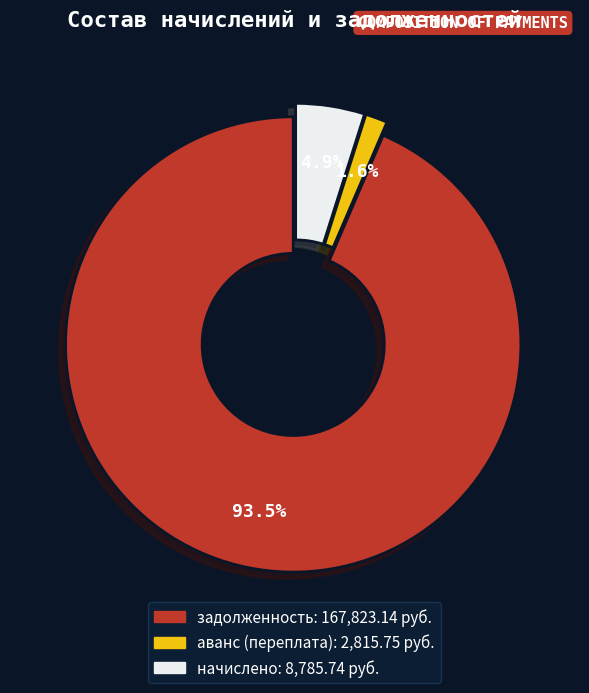

Does any single category account for the majority?

Yes